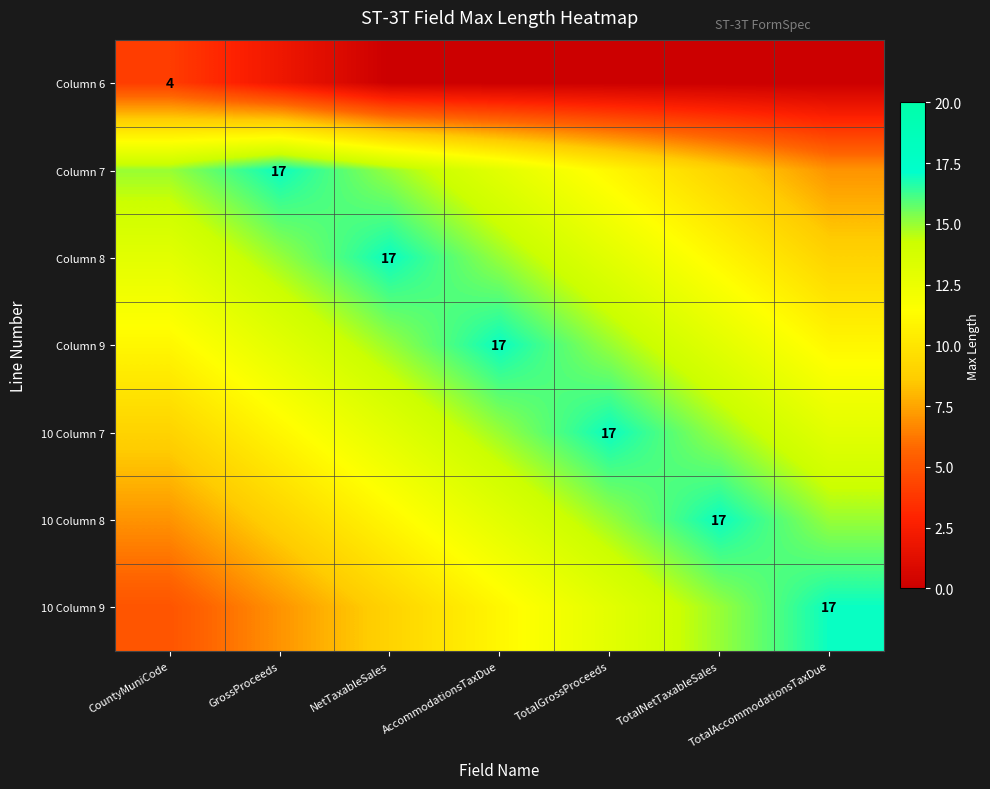

At which category is the sum across all series the highest?

AccommodationsTaxDue